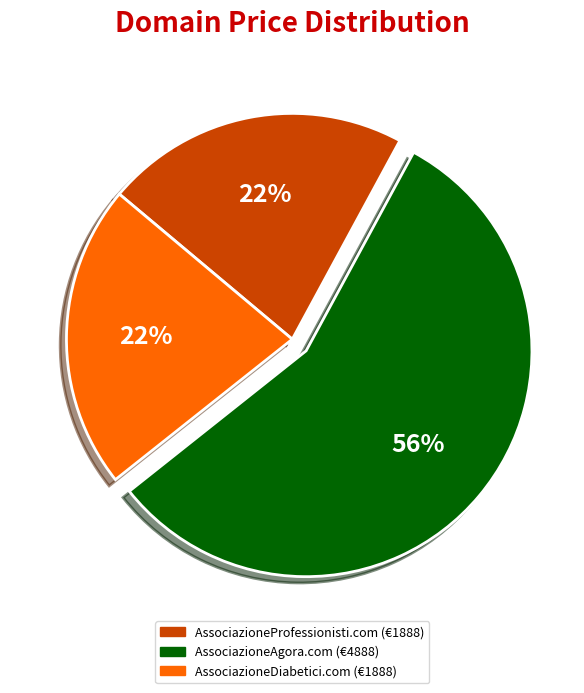

Count the number of slices in the pie.

3